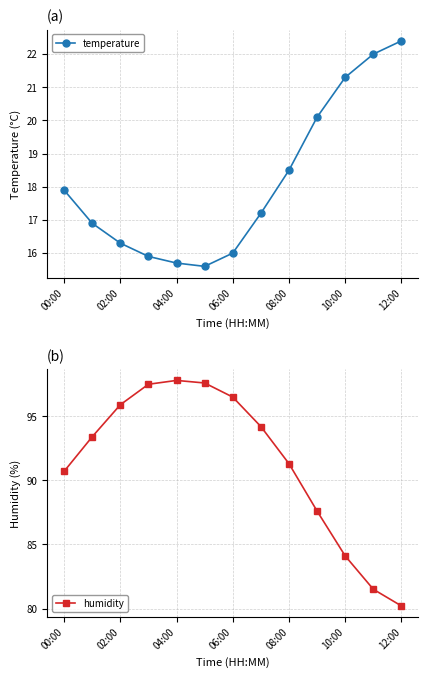

Reading right to left, transcribe all the data shown in this chart.

temperature: 22.4	22.0	21.3	20.1	18.5	17.2	16.0	15.6	15.7	15.9	16.3	16.9	17.9
humidity: 80.2	81.5	84.1	87.6	91.3	94.2	96.5	97.6	97.8	97.5	95.9	93.4	90.7